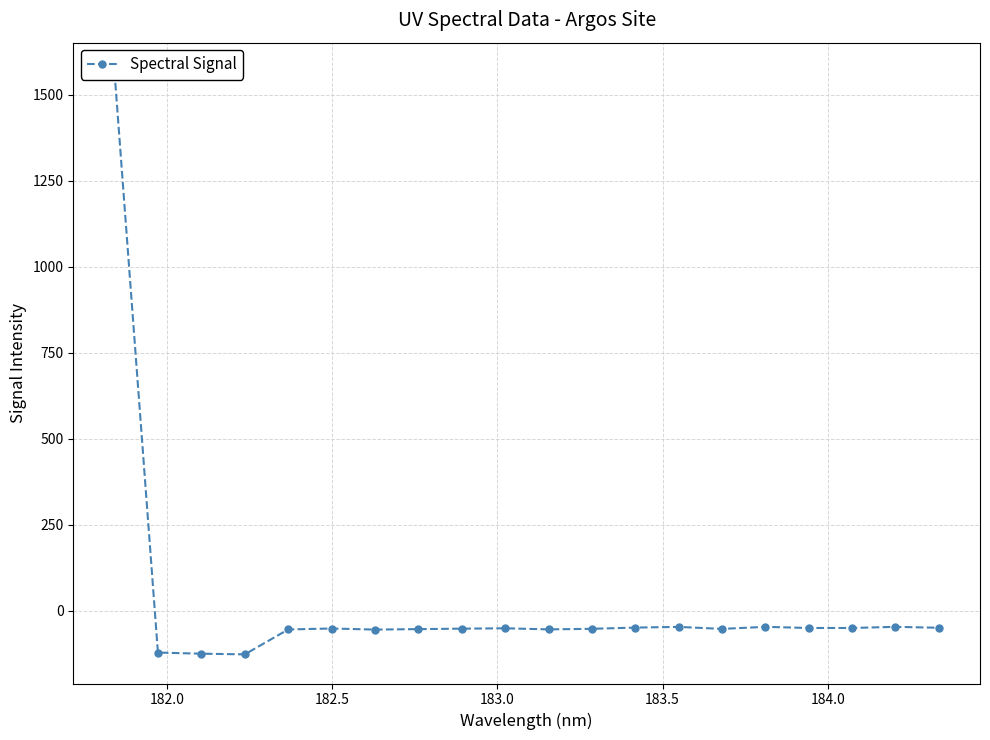

Does the chart have visible grid lines?

Yes